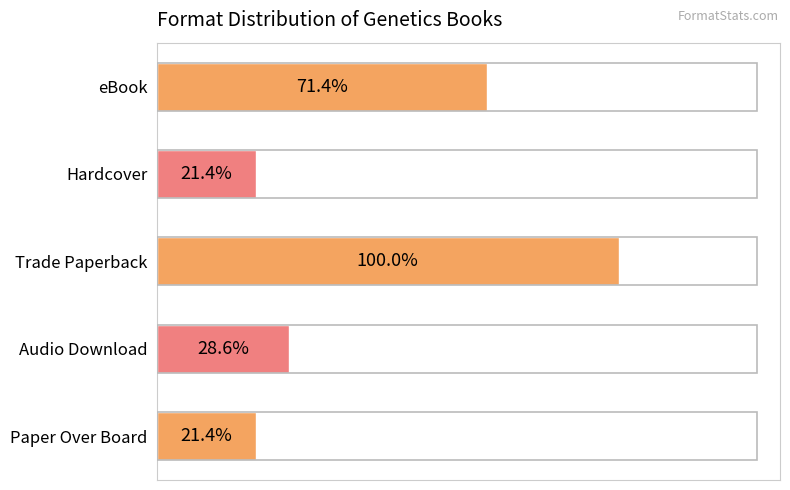

Does the chart contain stacked bars?

No